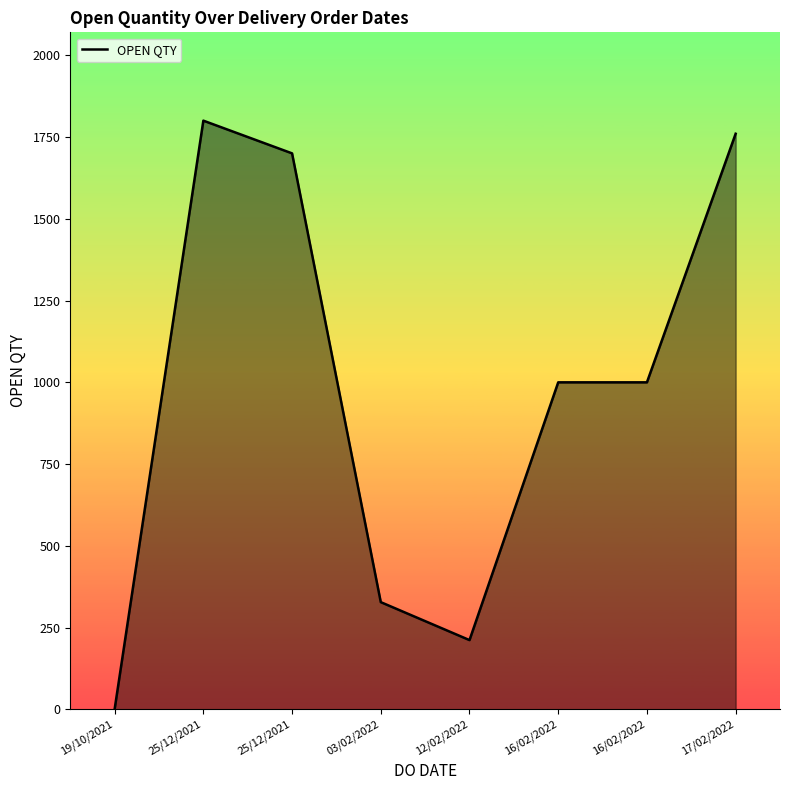

At which label is the value closest to 900?

16/02/2022